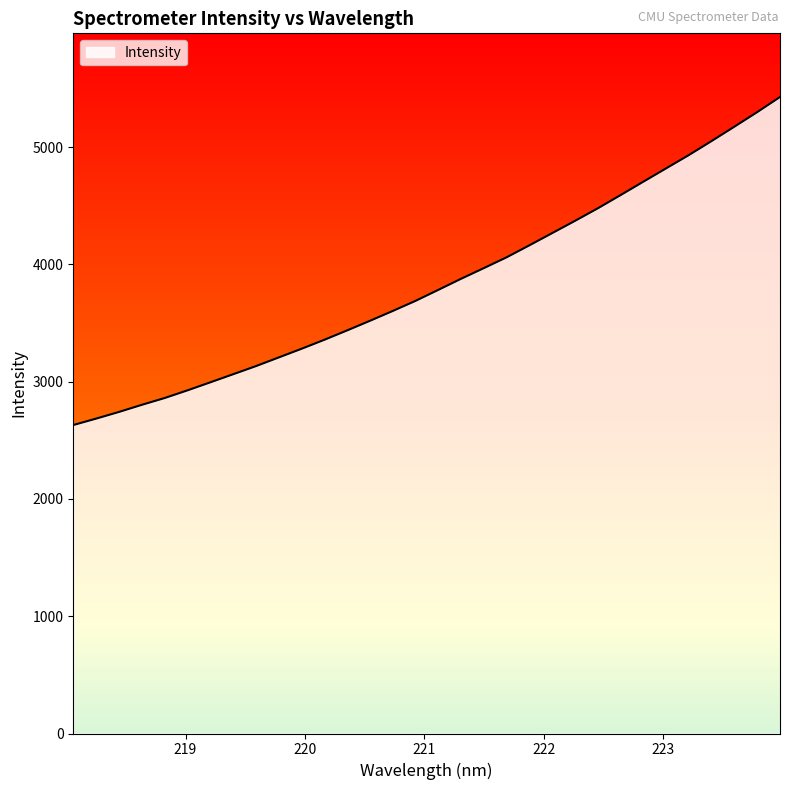

What is the difference between the maximum and minimum values?

2796.7